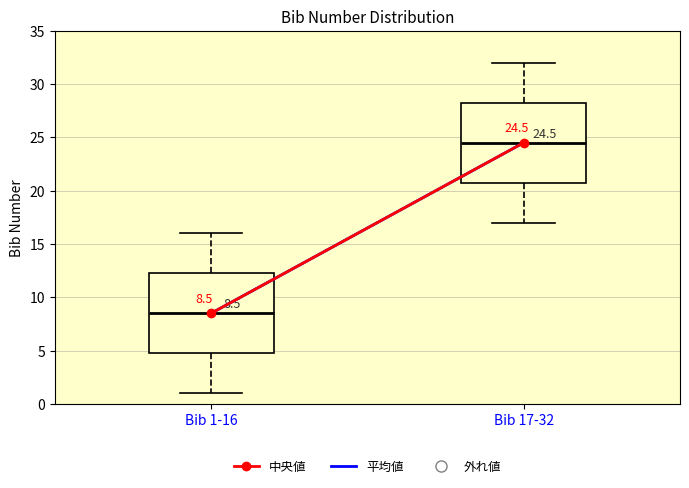

Which box has the highest median line?

Bib 17-32